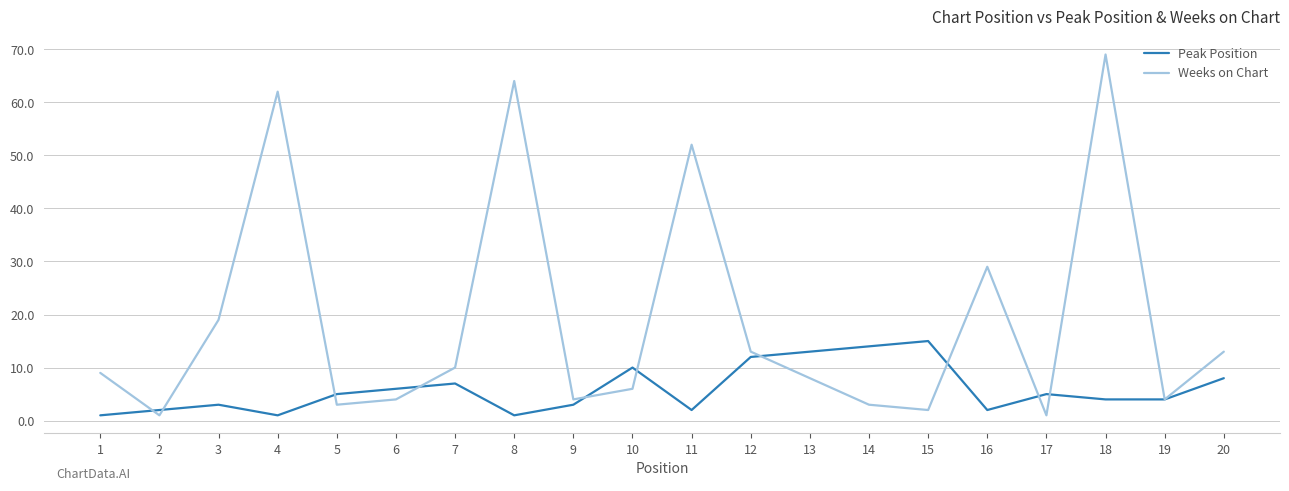

Between 11 and 20, which series saw the biggest shift?

Weeks on Chart